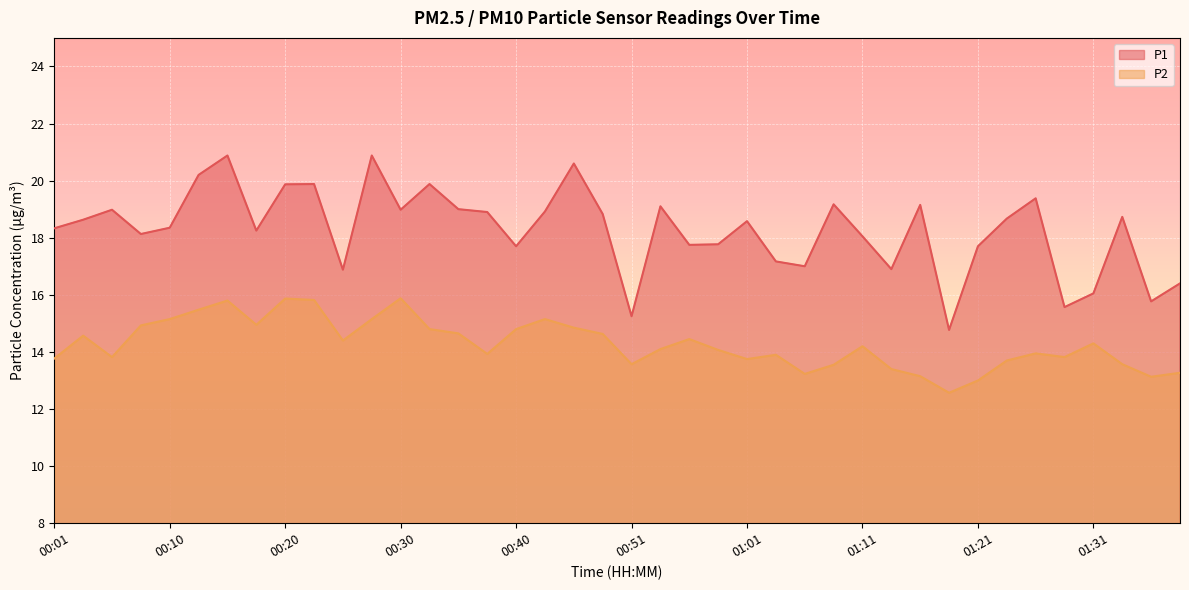

What is the difference between the second highest and second lowest values in the P2 series?

2.9